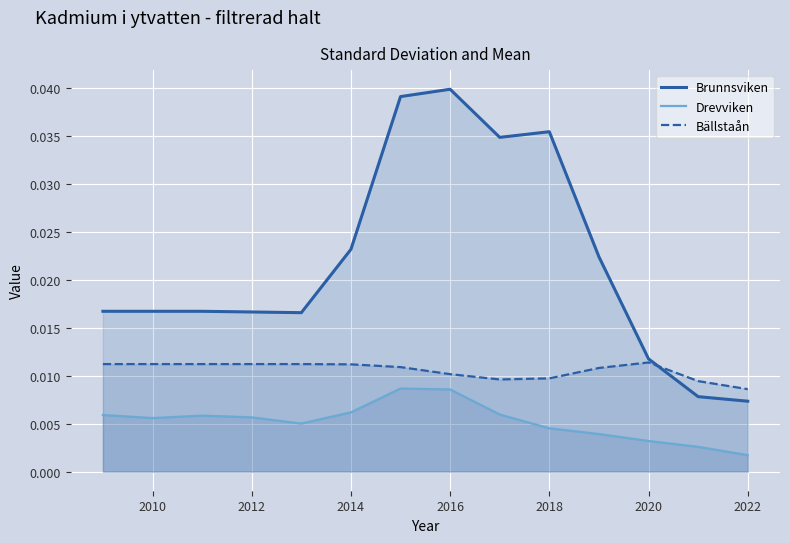

The Brunnsviken series shows 0.1 at 2016. True or false?

False